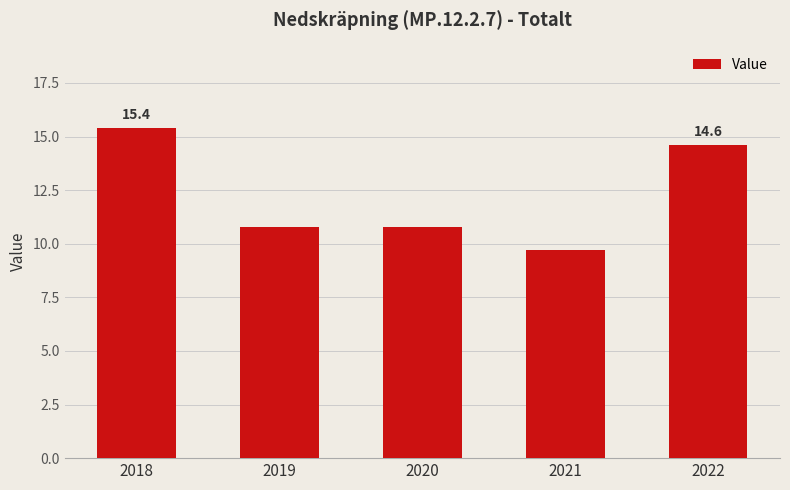

Are the bars horizontal?

No